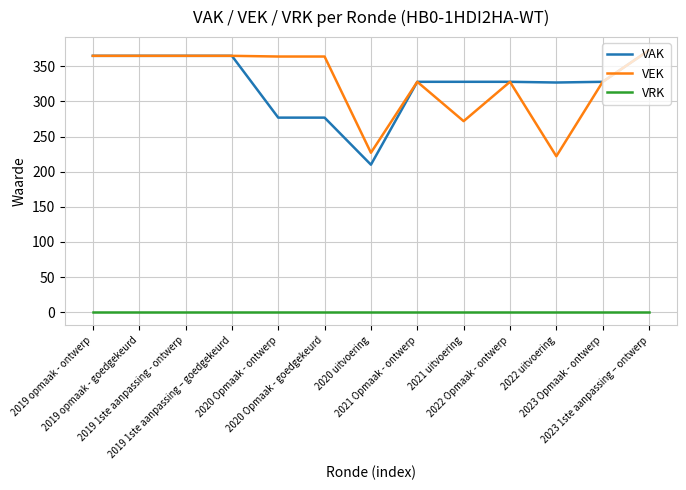

Is the value of VEK at 2022 Opmaak - ontwerp greater than the value of VRK at 2020 Opmaak - goedgekeurd?

Yes